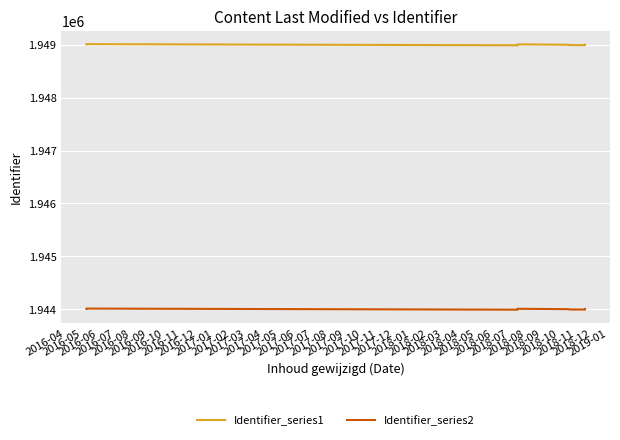

In Identifier_series1, how many points are lower than both neighbors (excluding endpoints)?

2